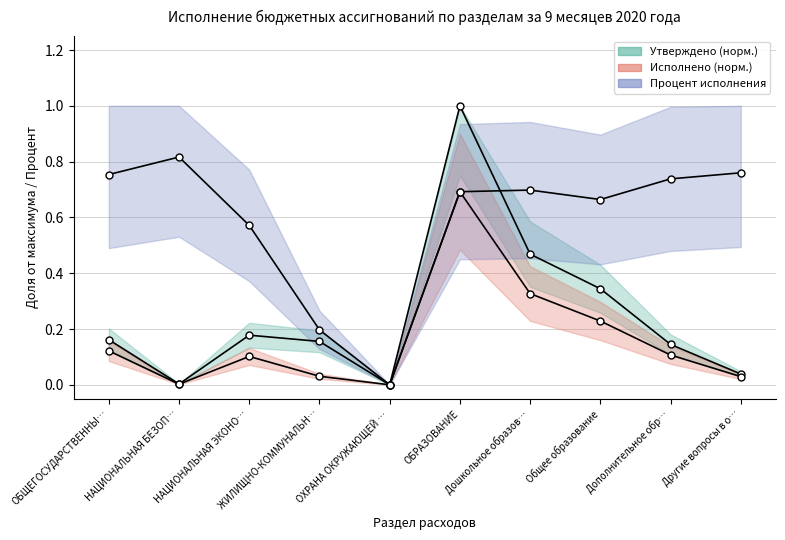

Which has a higher value, ОХРАНА ОКРУЖАЮЩЕЙ … or Другие вопросы в о…?

Другие вопросы в о…